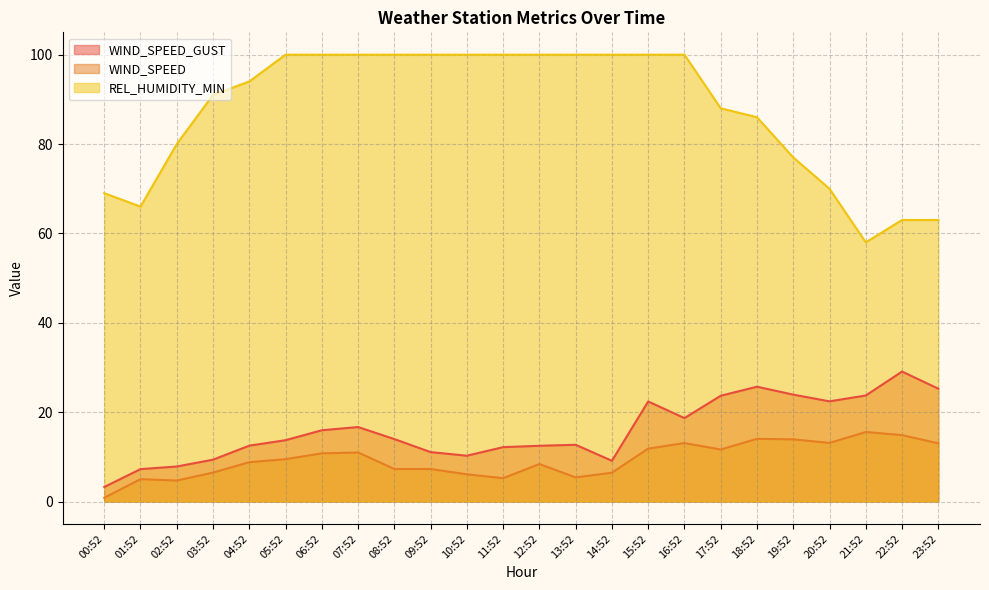

The value of WIND_SPEED_GUST at 15:52 is 22.4. True or false?

True